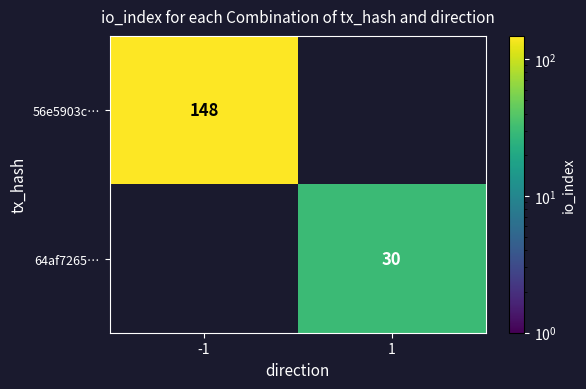

What is the greatest value displayed?

148.0